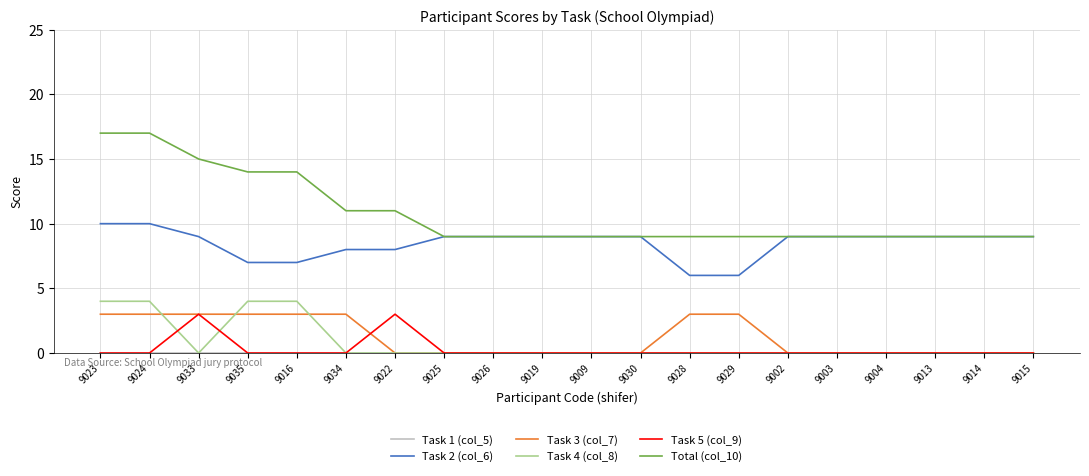

What is the maximum value shown in the chart?

17